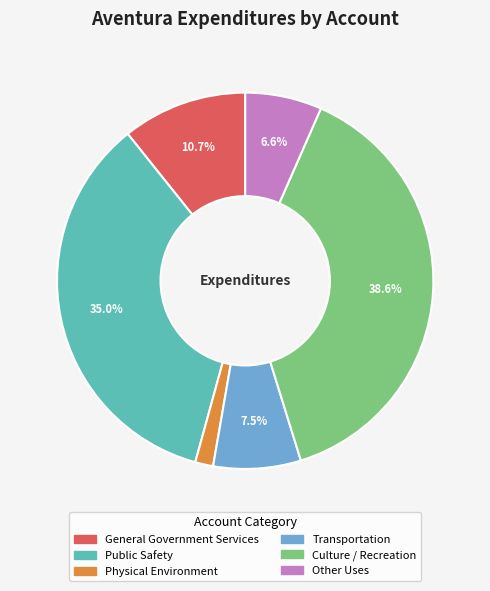

What is the ratio of the value at Physical Environment to the value at General Government Services?

0.1